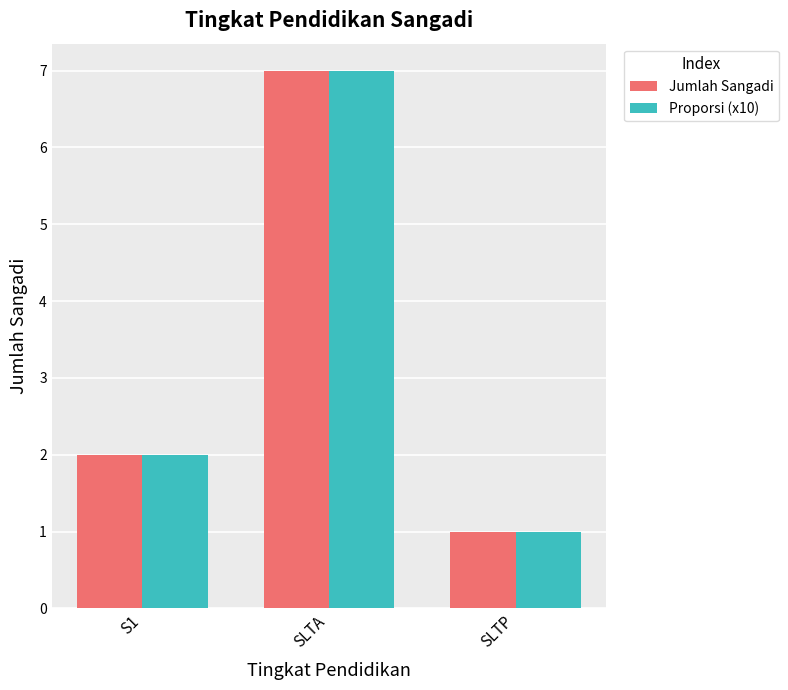

What value does the Jumlah Sangadi series have at SLTA?

7